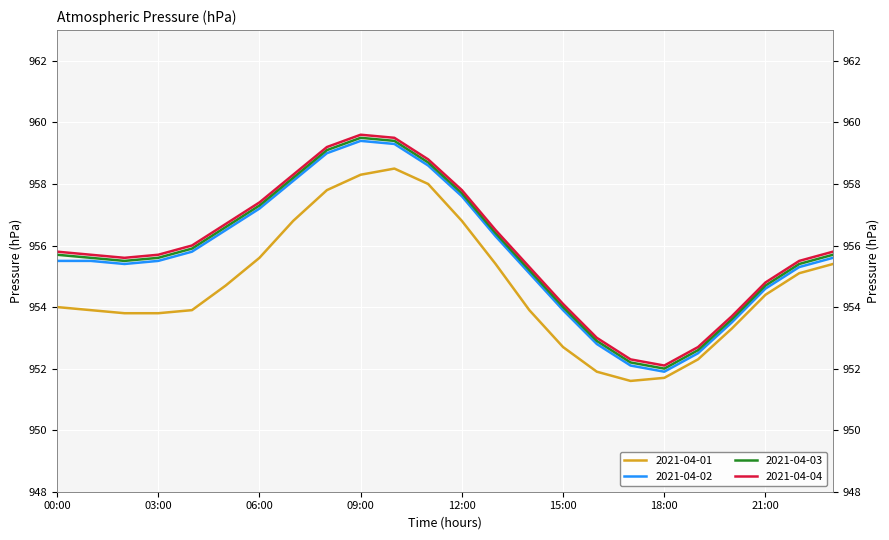

The 2021-04-02 series shows 1558.6 at 11:00. True or false?

False